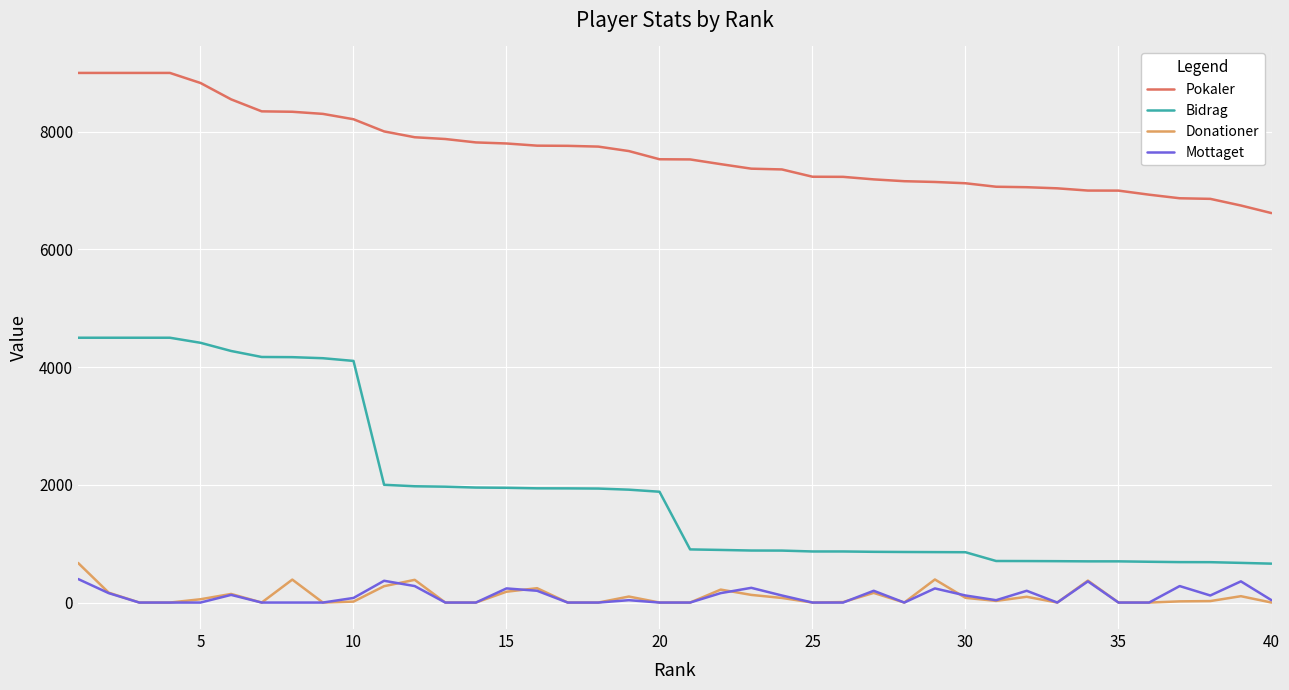

True or false: Bidrag and Donationer cross at least once.

False